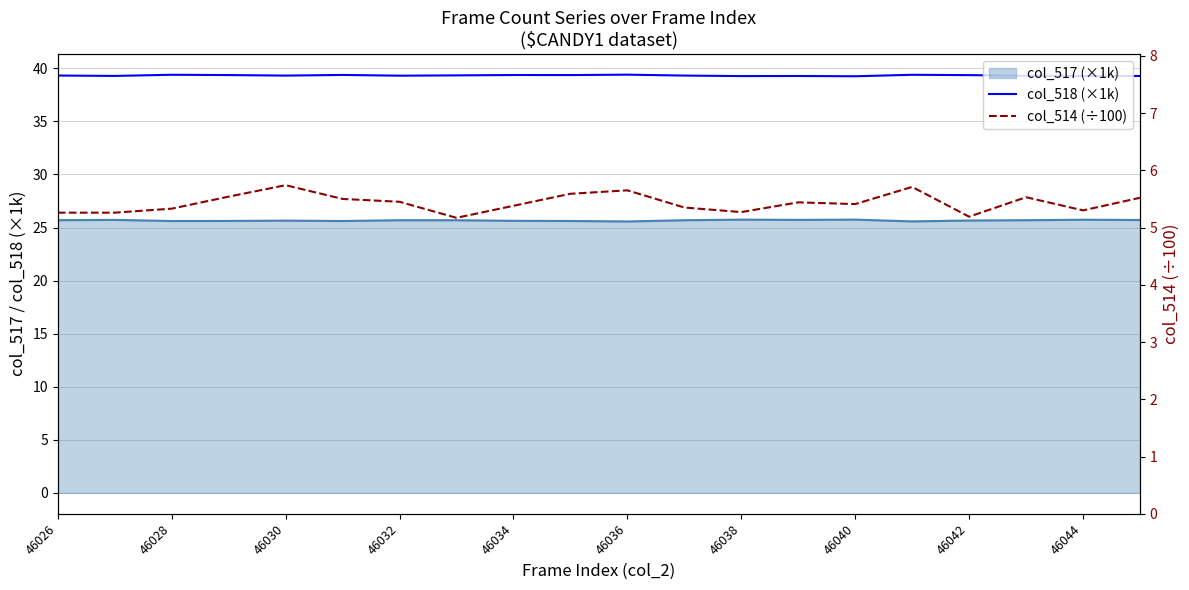

What is the difference between the maximum and second lowest values in the col_518 (×1k) series?

0.1